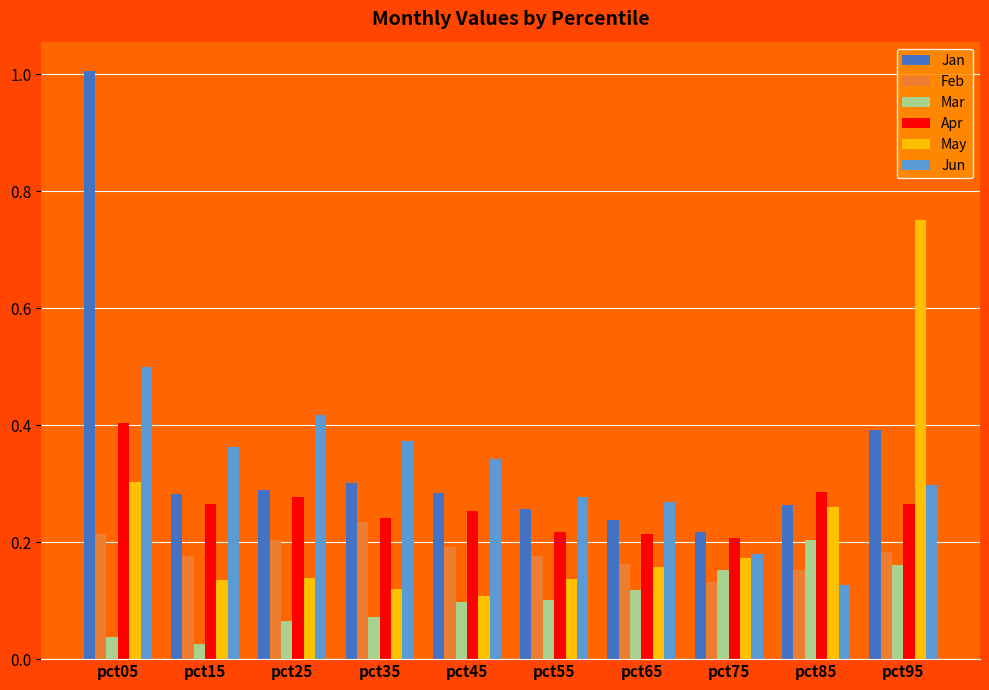

How many series are shown in this chart?

6